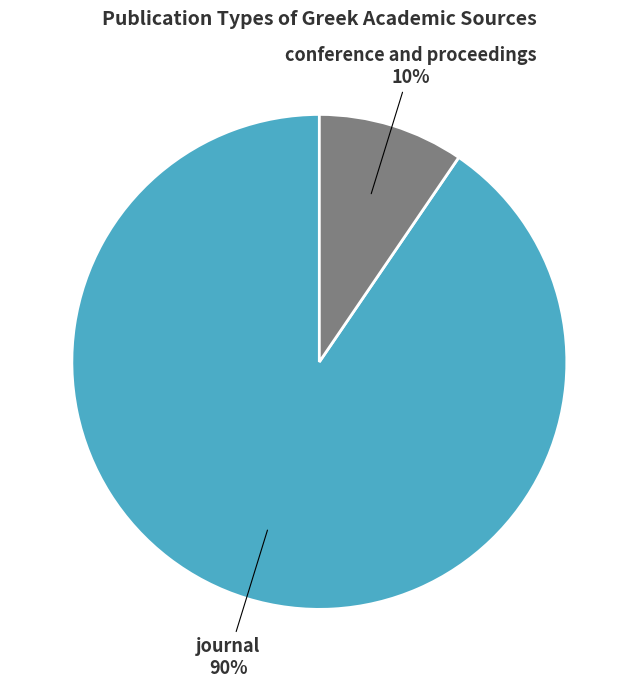

Which slice is the largest?

journal